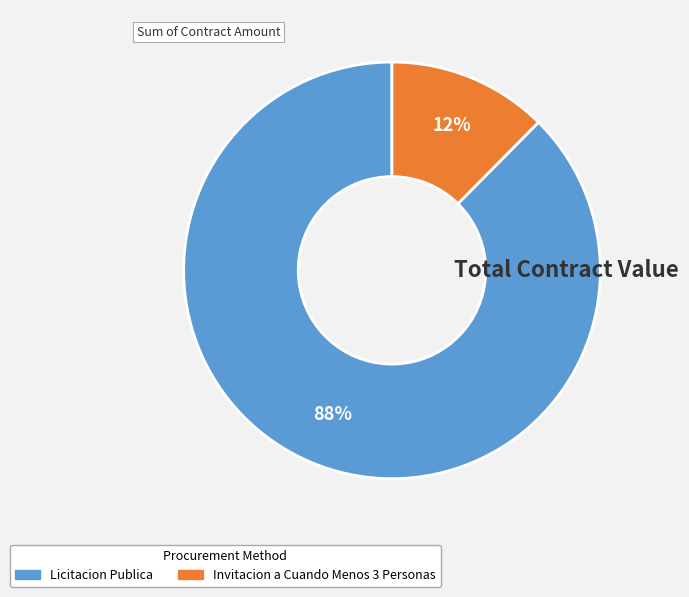

To the nearest percent, what is the average slice percentage?

50%